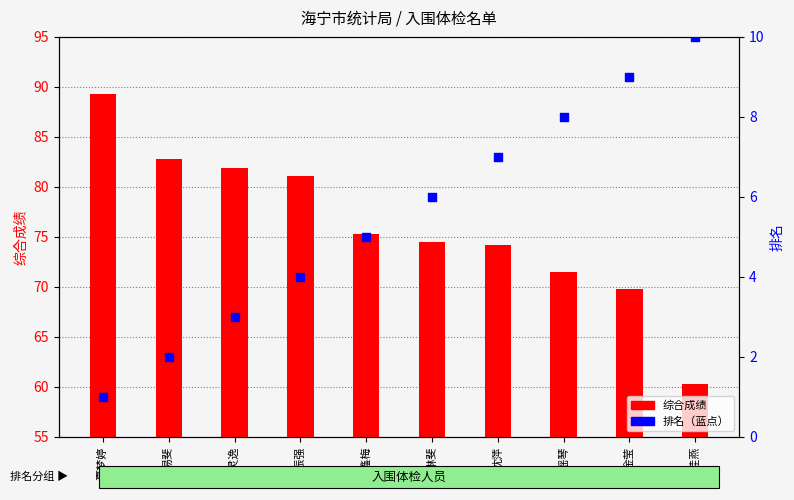

Is the value of 综合成绩 at 陈瑶琴 greater than the value of 排名 at 沈萍?

Yes